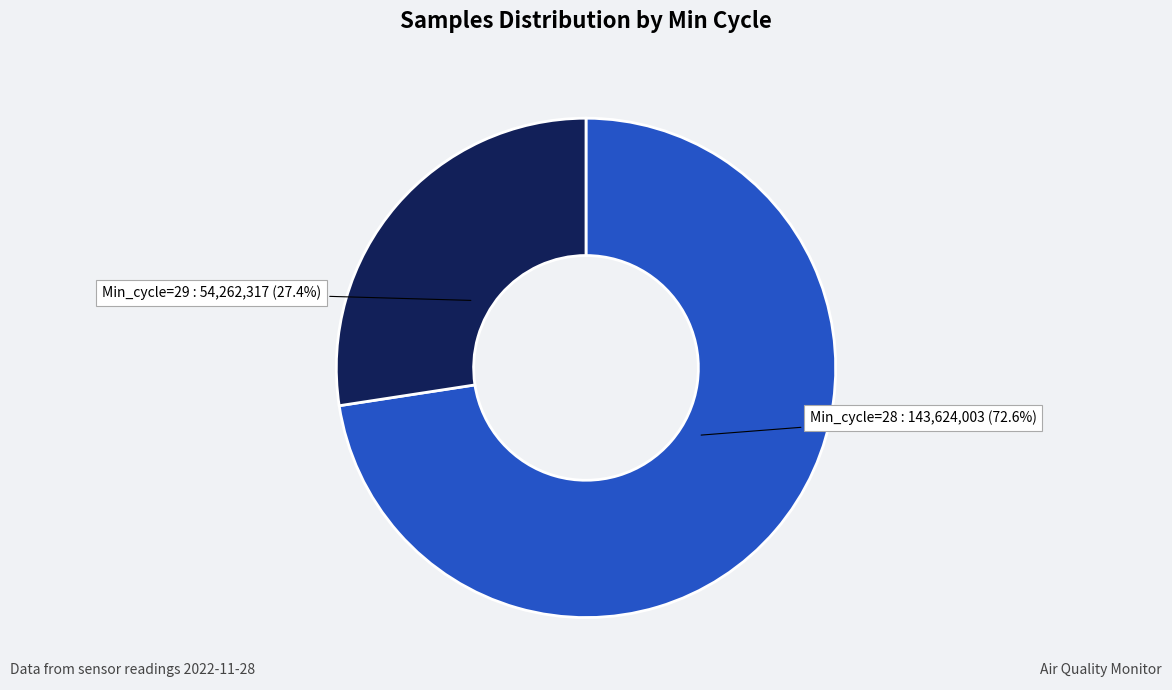

What is the smallest slice in the pie chart?

Min_cycle=29